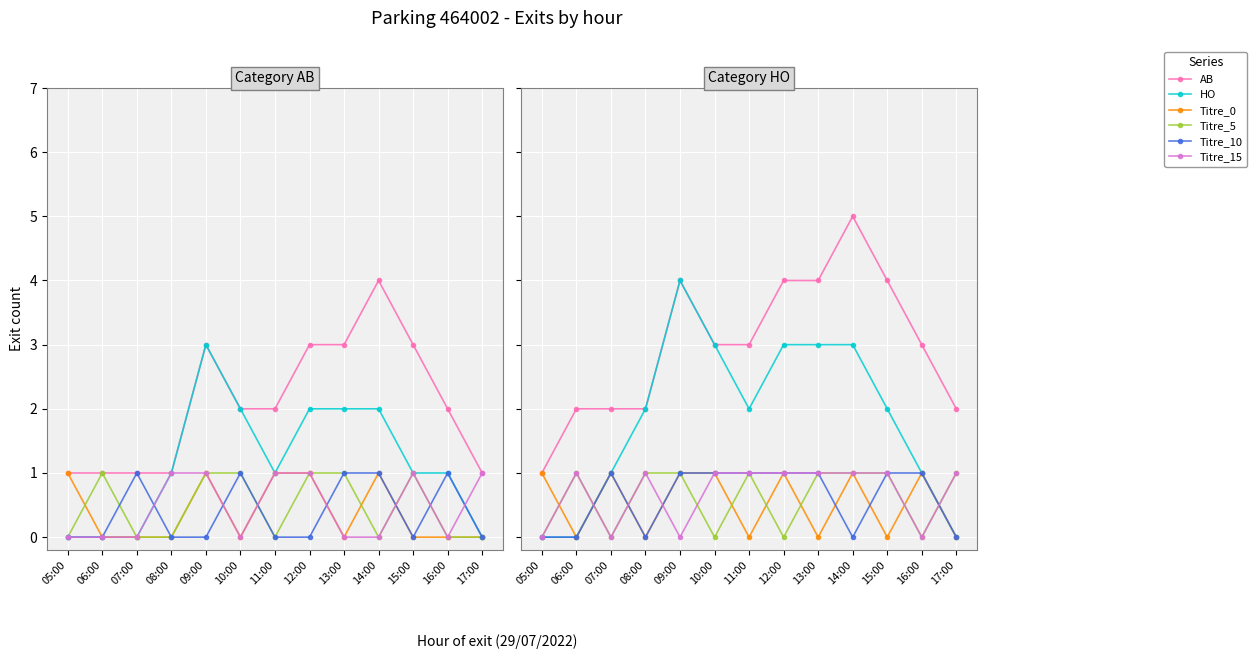

What is the label of the 3rd point from the left?

07:00